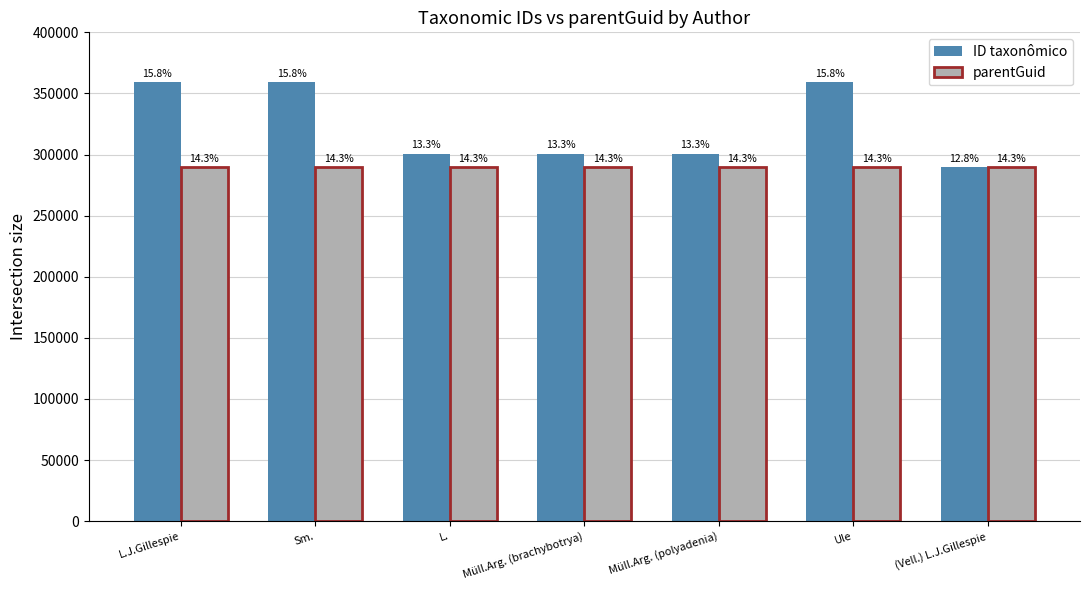

List the labels in order of parentGuid value, largest first.

L.J.Gillespie, Sm., L., Müll.Arg. (brachybotrya), Müll.Arg. (polyadenia), Ule, (Vell.) L.J.Gillespie